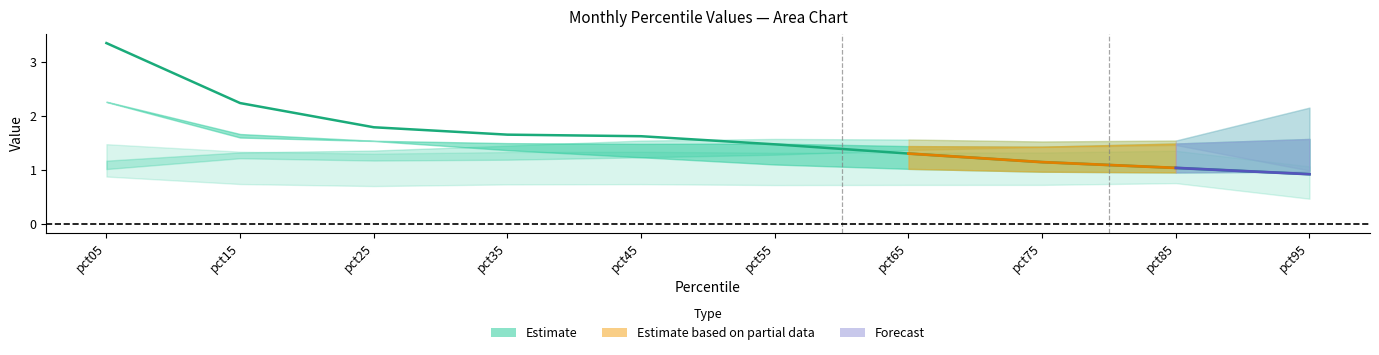

Between pct65 and pct75, which is larger?

pct65